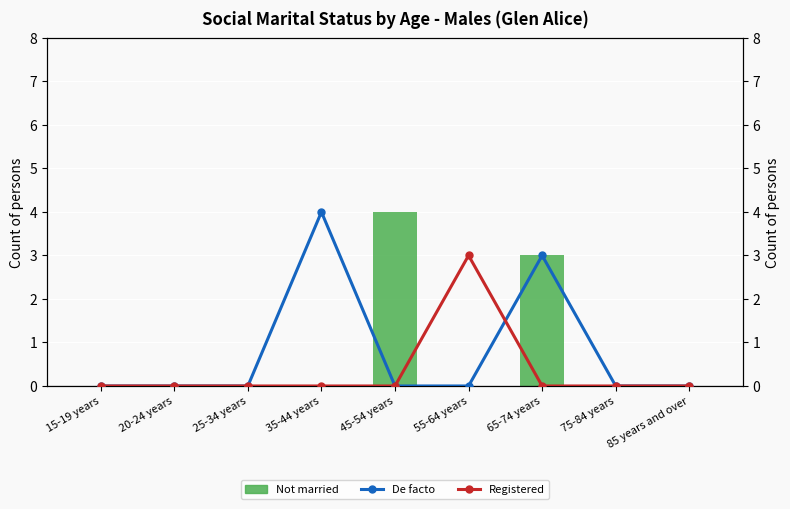

What is the sum of all Married in a registered marriage values?

3